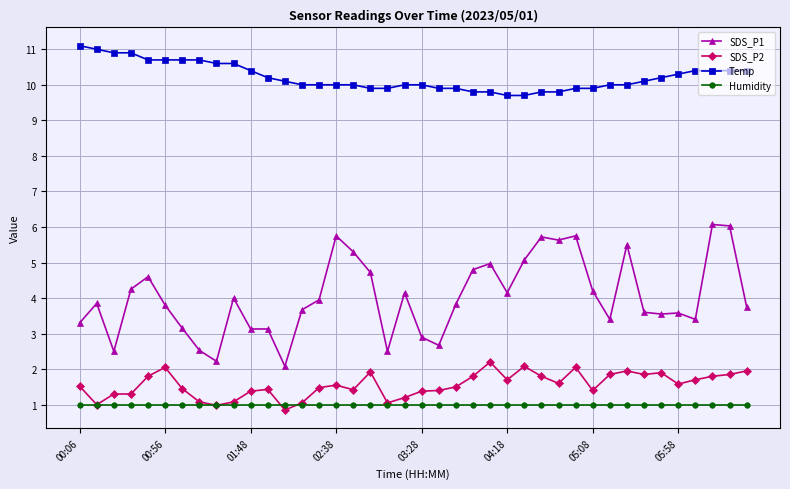

True or false: SDS_P1 and SDS_P2 cross at least once.

False